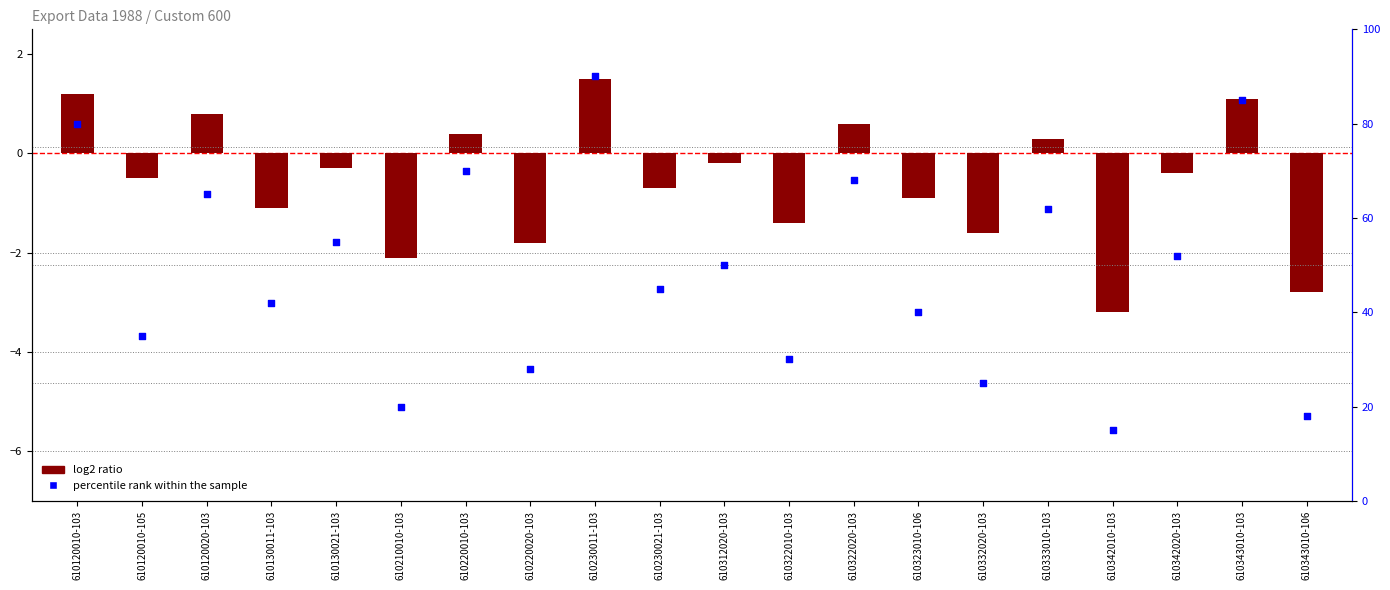

What is the change in value from 610220010-103 to 610332020-103?

-45